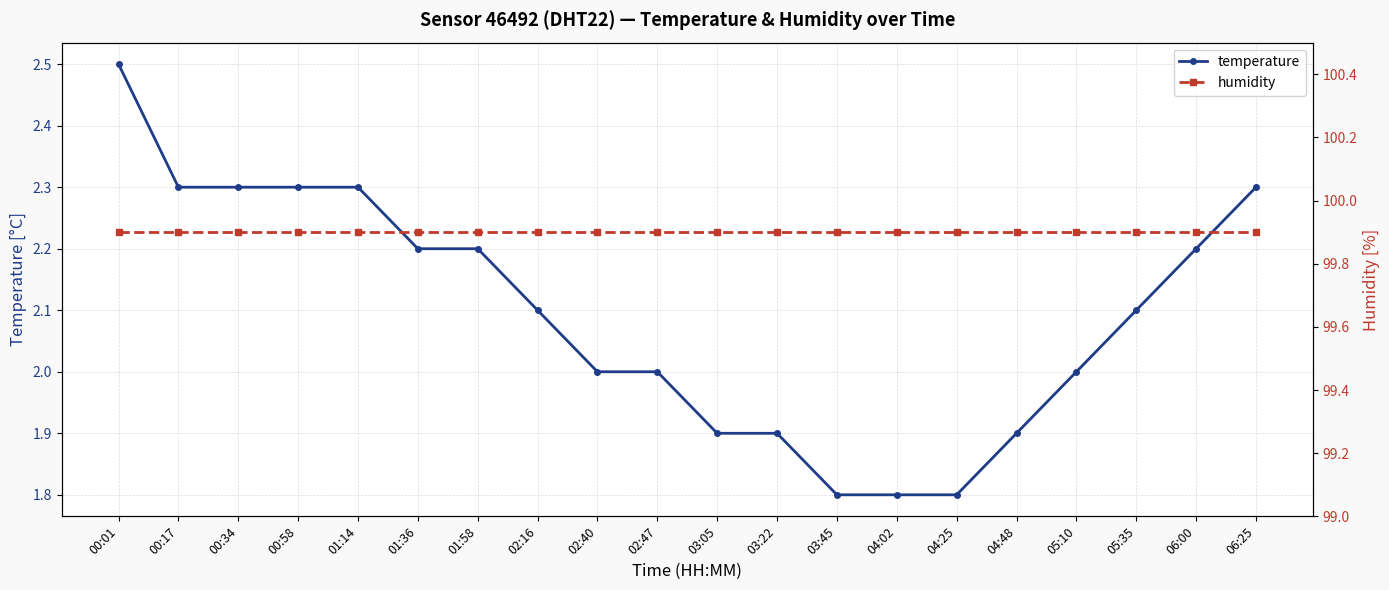

True or false: temperature and humidity intersect in this chart.

False